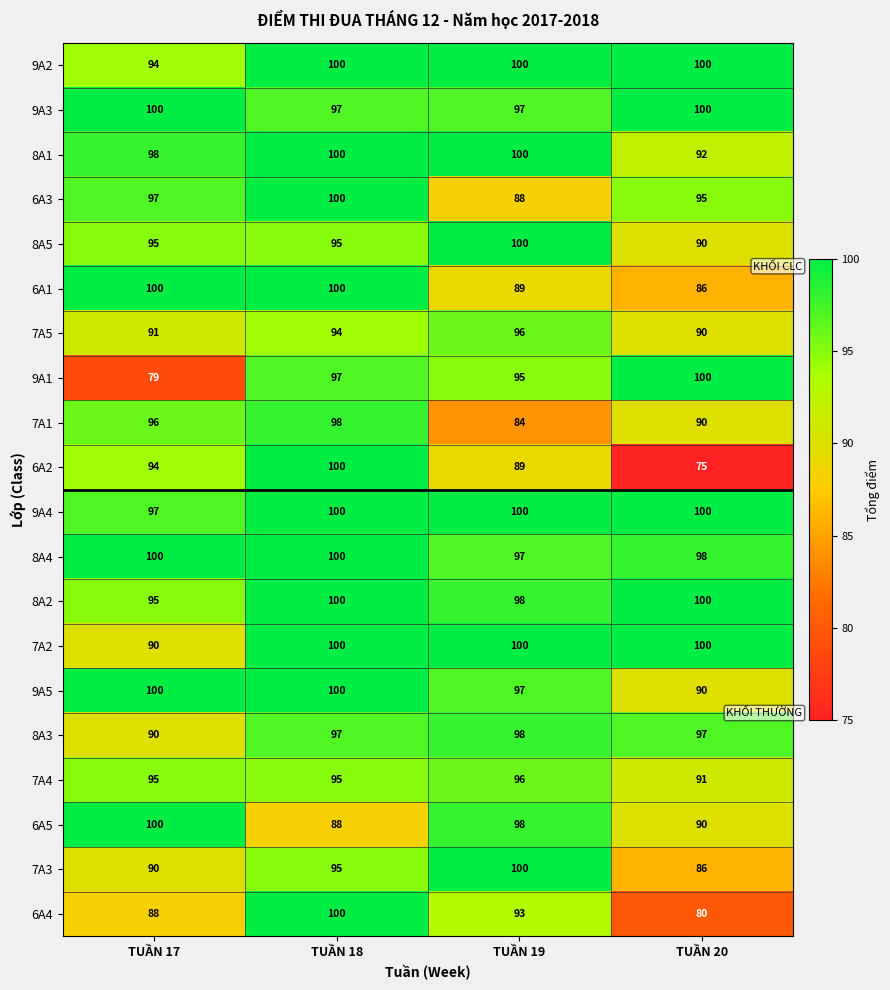

Which label corresponds to the smallest value in the chart?

TUẦN 20